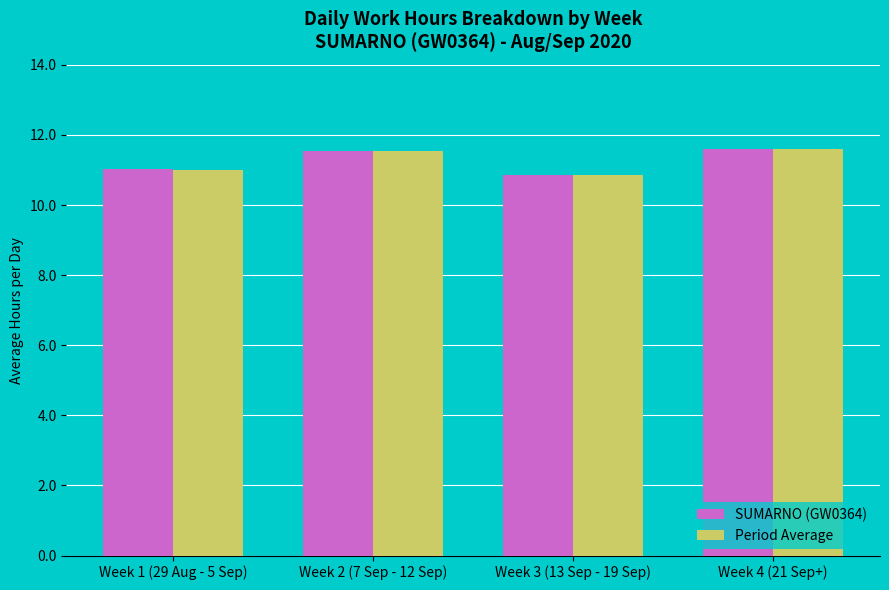

What is the smallest value displayed?

10.9